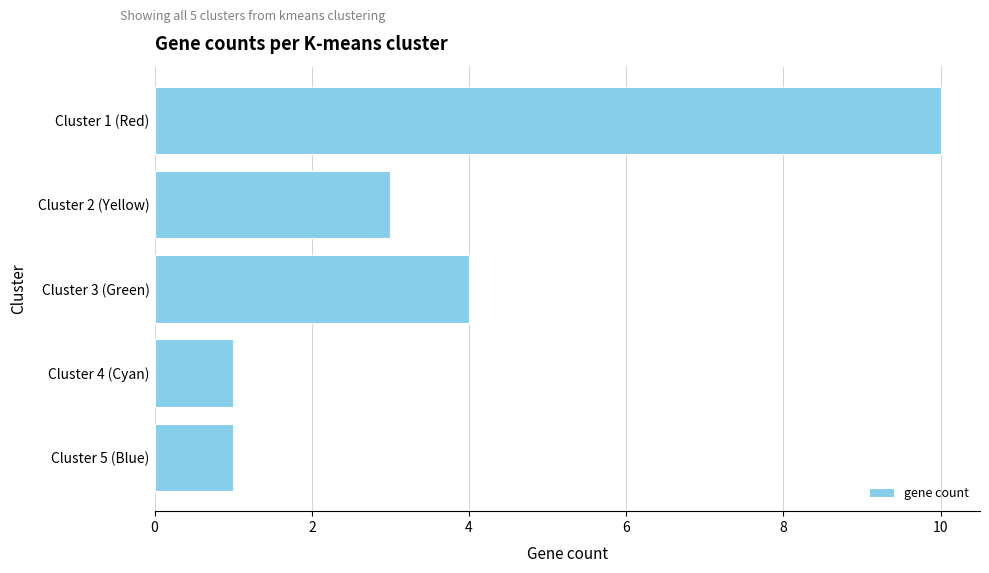

At which label is the value closest to 5?

Cluster 3 (Green)